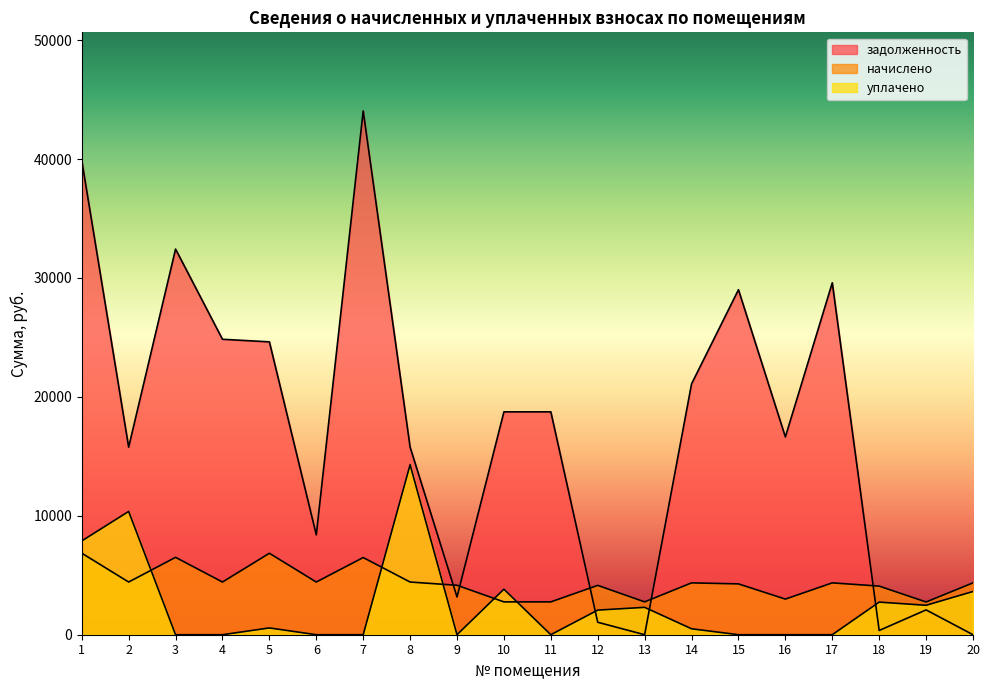

The value of уплачено at 14 is 664.8. True or false?

False